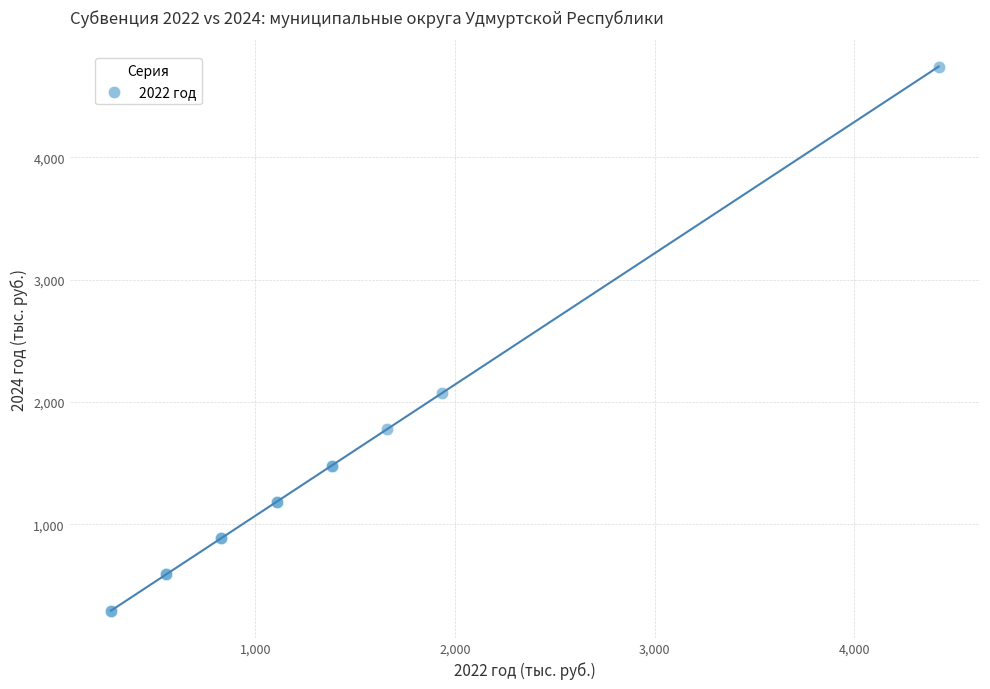

What Y value in the scatter plot is closest to 2517?

2073.5